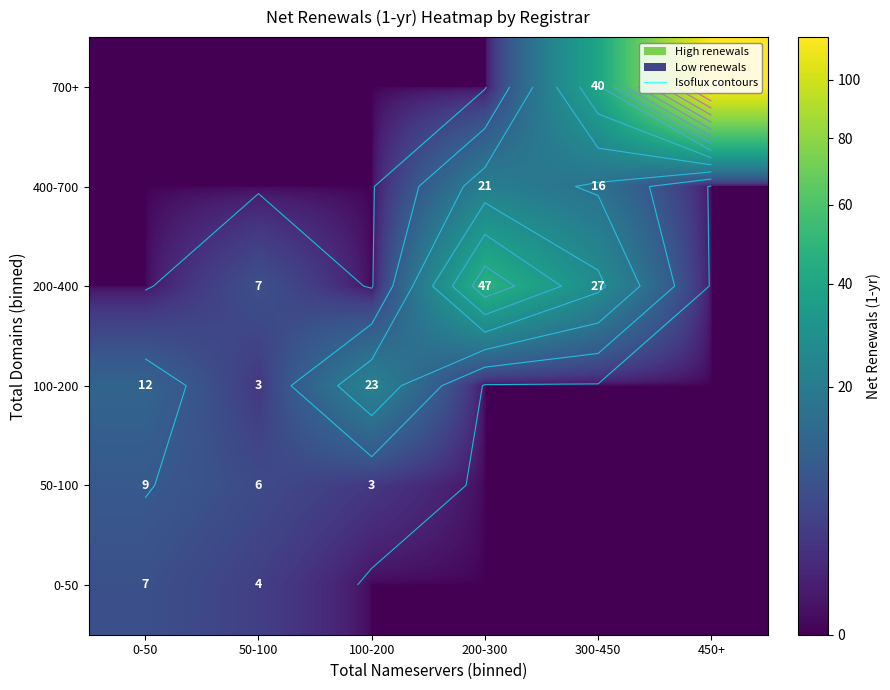

At which label does 400-700 reach its peak?

200-300